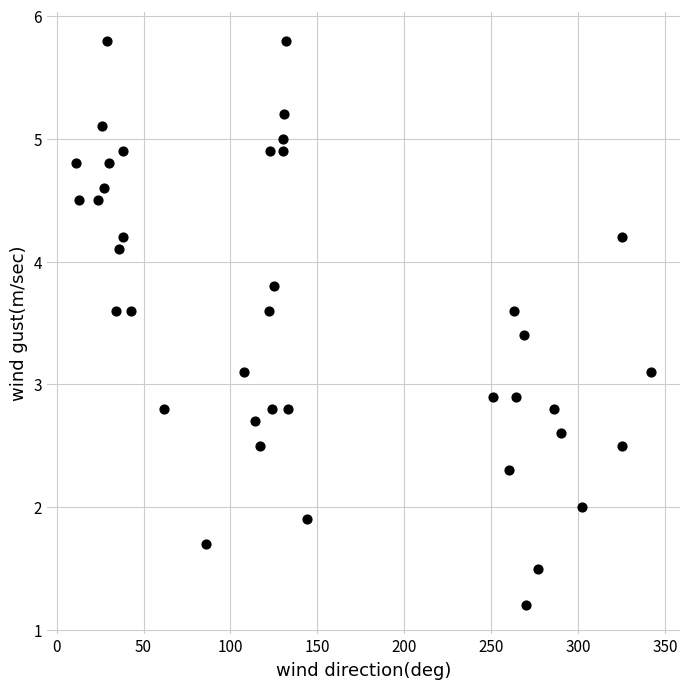

What is the range of X values (max minus min)?

331.0